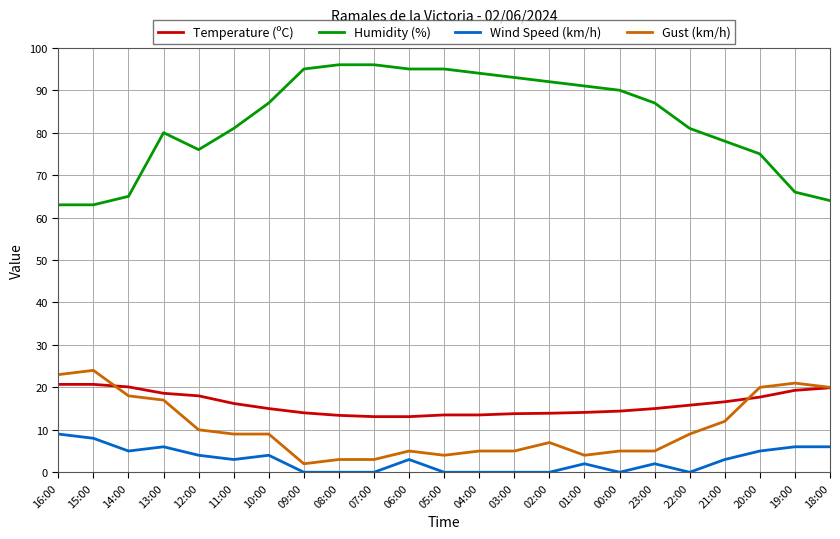

What is the sum of the Gust (km/h) values at 08:00 and 15:00?

27.0